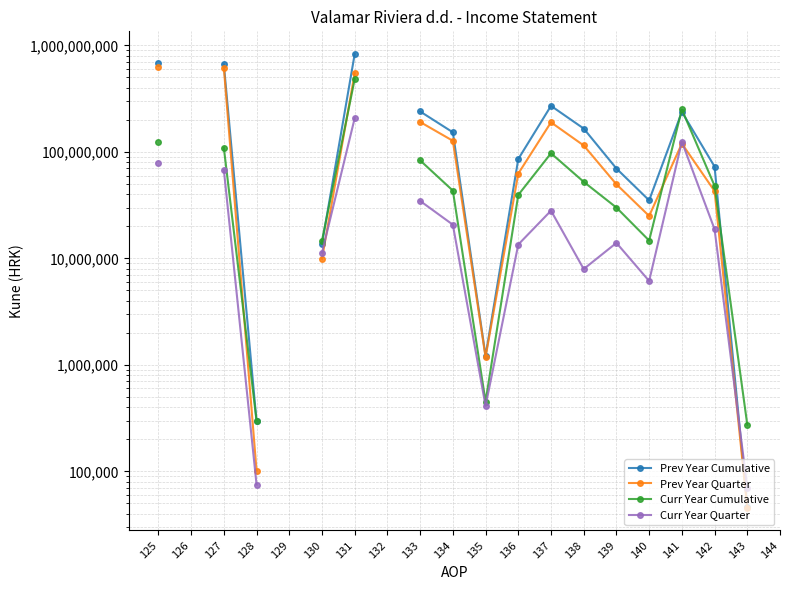

At which category does Prev Year Quarter reach its first local peak?

137